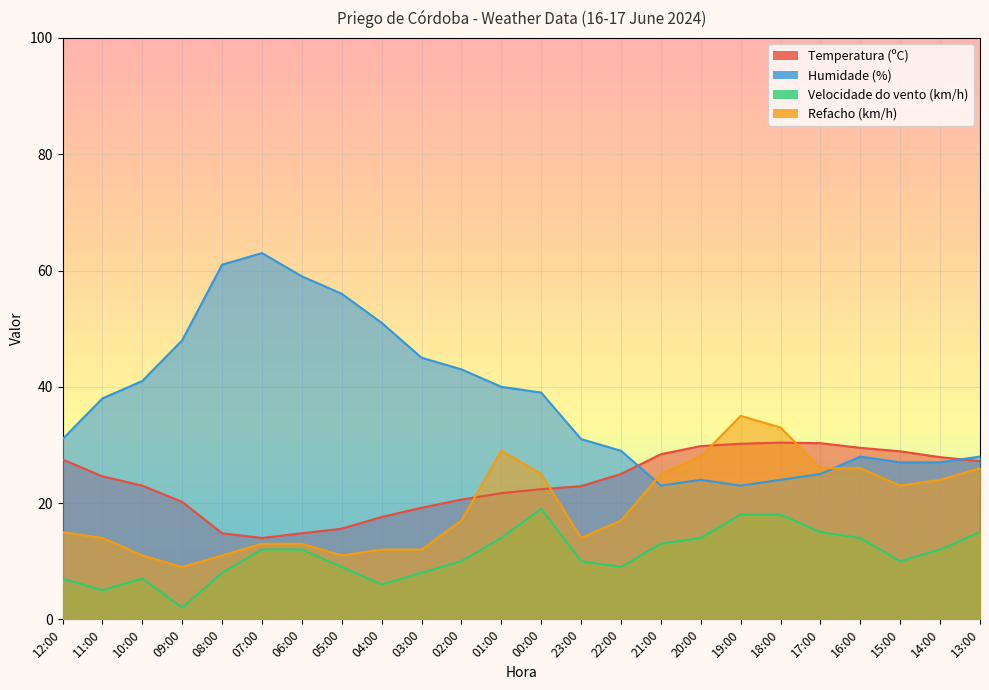

What is the sum of all Refacho (km/h) values?

469.0